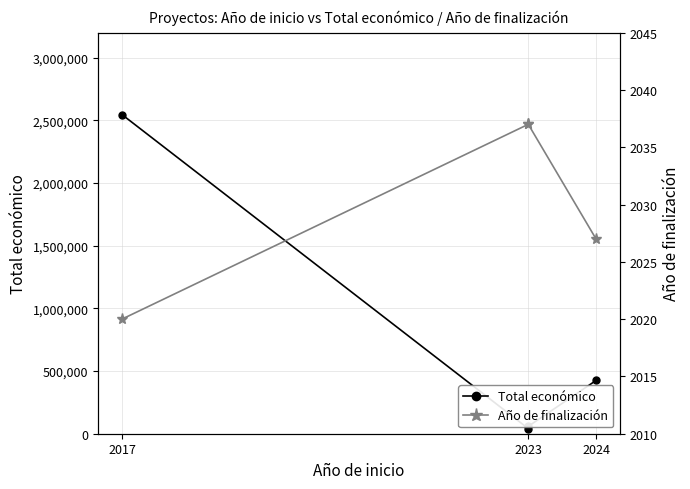

At how many categories does at least one series exceed 2138634?

1